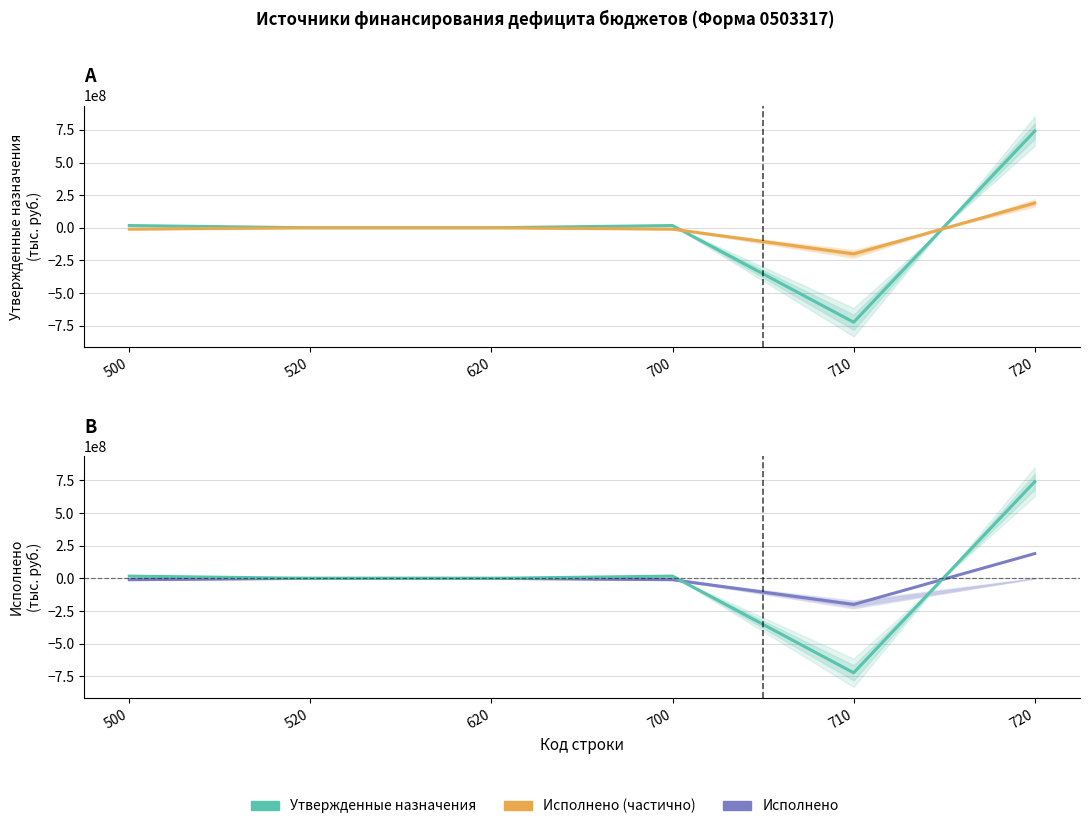

What is the value of the Исполнено point at the 5th from the left?

-200086046.4